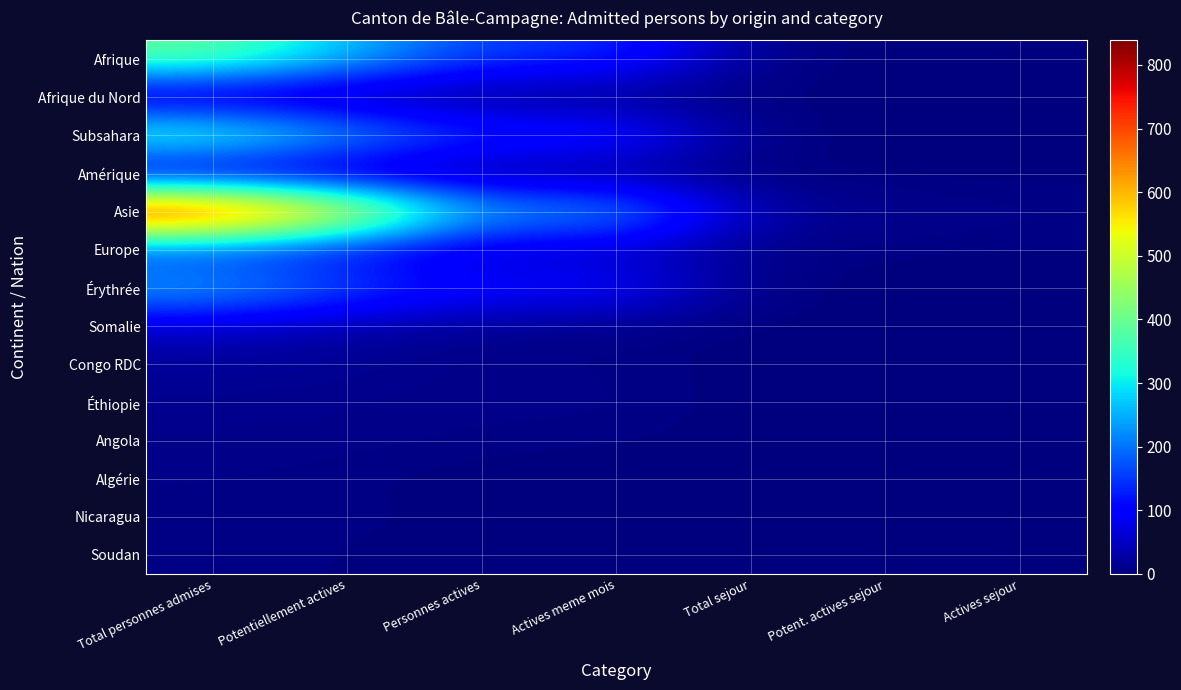

List the series in order of their peak value, lowest first.

Nicaragua, Soudan, Amérique, Algérie, Angola, Afrique du Nord, Éthiopie, Congo RDC, Somalie, Europe, Érythrée, Subsahara, Afrique, Asie